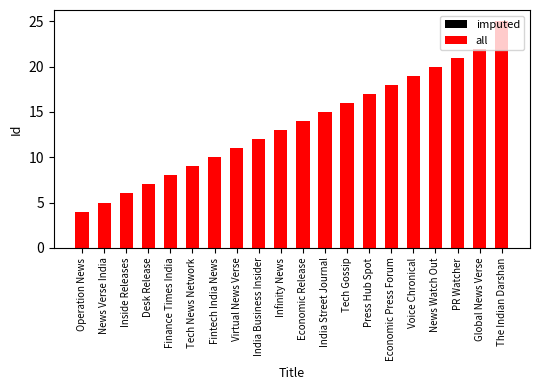

What is the difference between the all values at Inside Releases and Tech News Network?

3